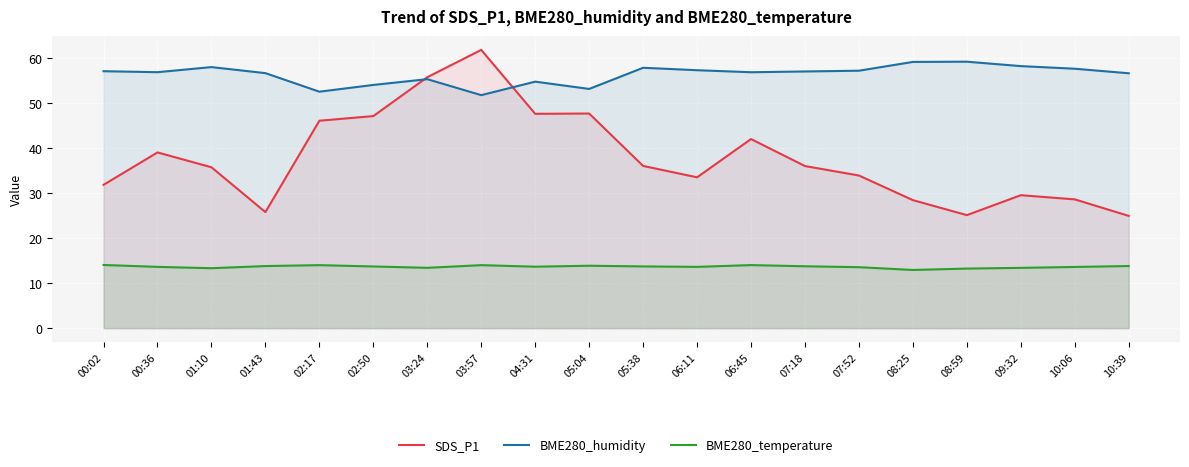

What is the difference between the highest and lowest values at 10:06?

44.0